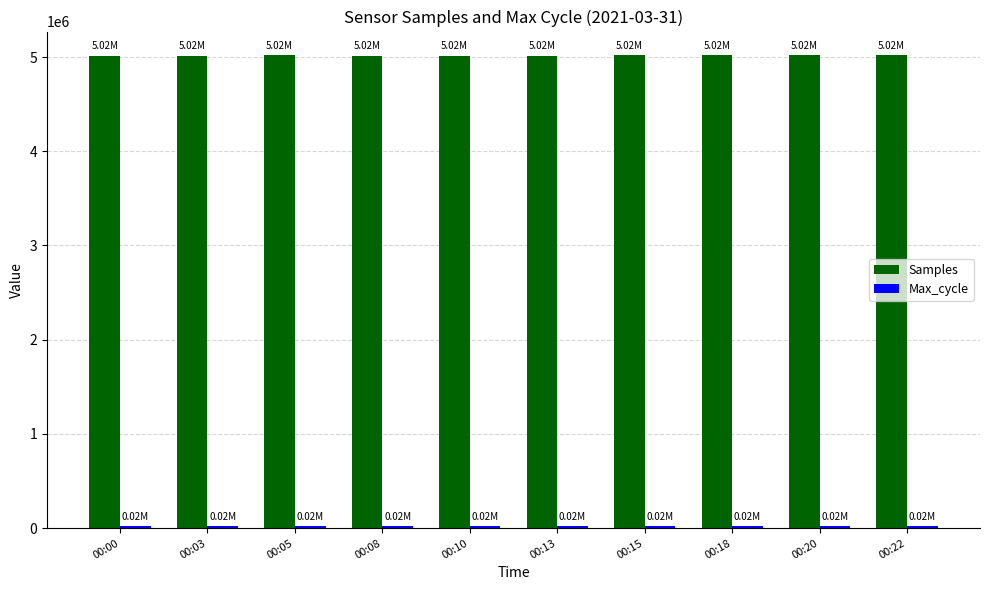

Which series has the largest total across all categories?

Samples